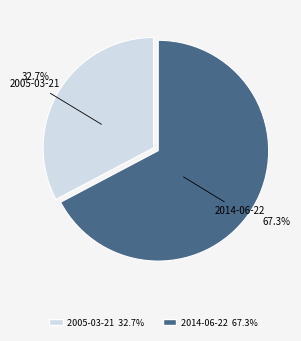

What percentage do 2005-03-21 and 2014-06-22 together represent?

100.0%